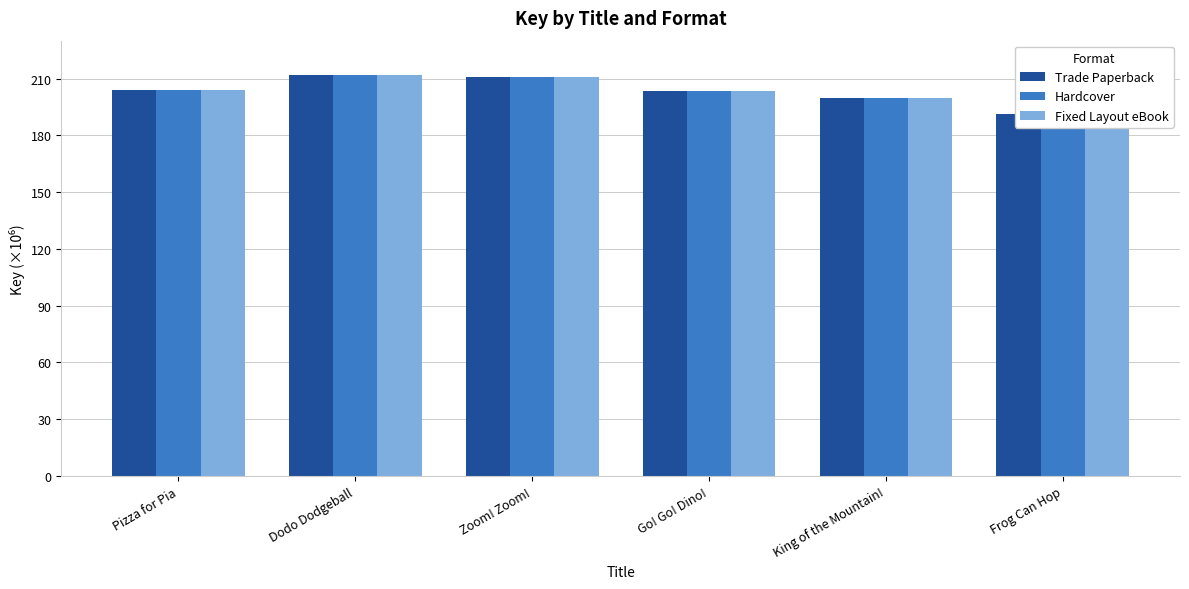

Reading right to left, extract all data points from this chart.

Trade Paperback: 191199350	199859578	203534236	210667740	211664465	204084447
Hardcover: 191199350	199859578	203534236	210667740	211664465	204084447
Fixed Layout eBook: 191199350	199859578	203534236	210667740	211664465	204084447